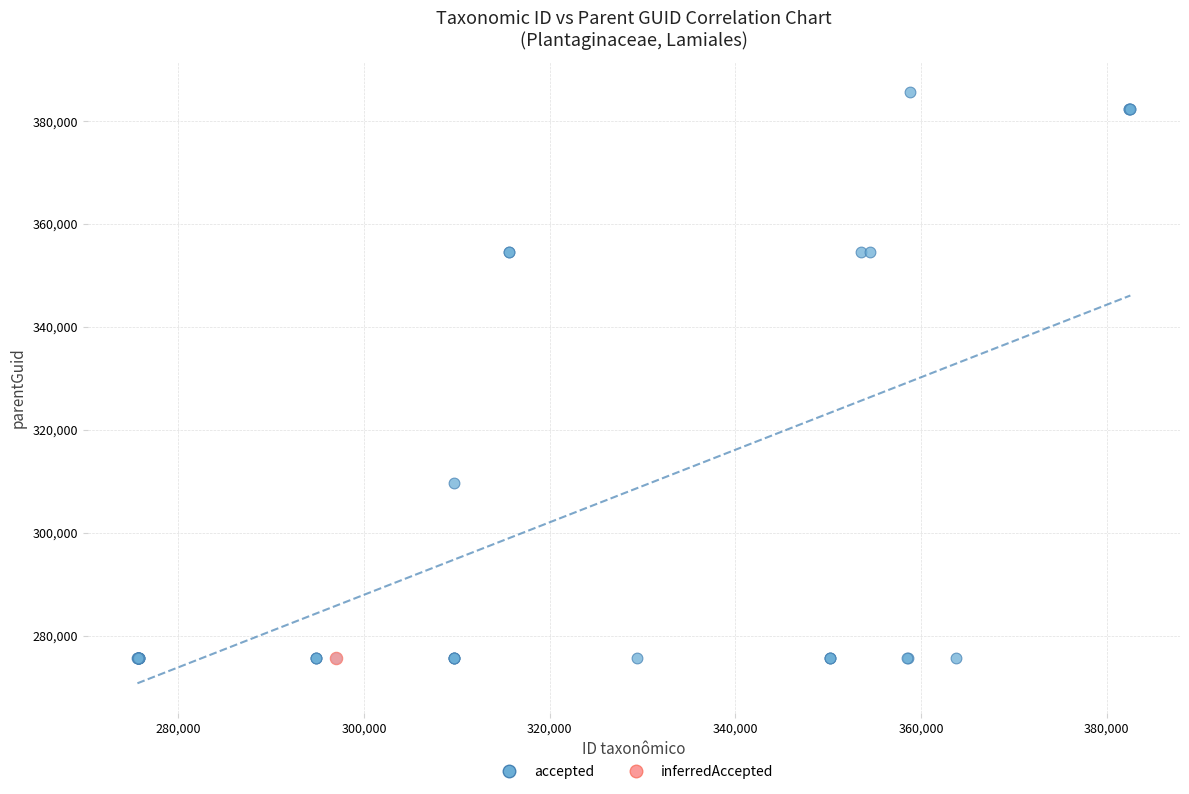

What are all the series names shown in the legend?

accepted, inferredAccepted